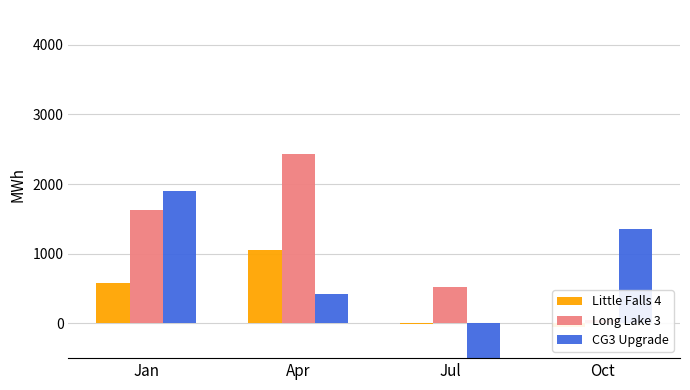

Which series has the largest total across all categories?

Long Lake 3